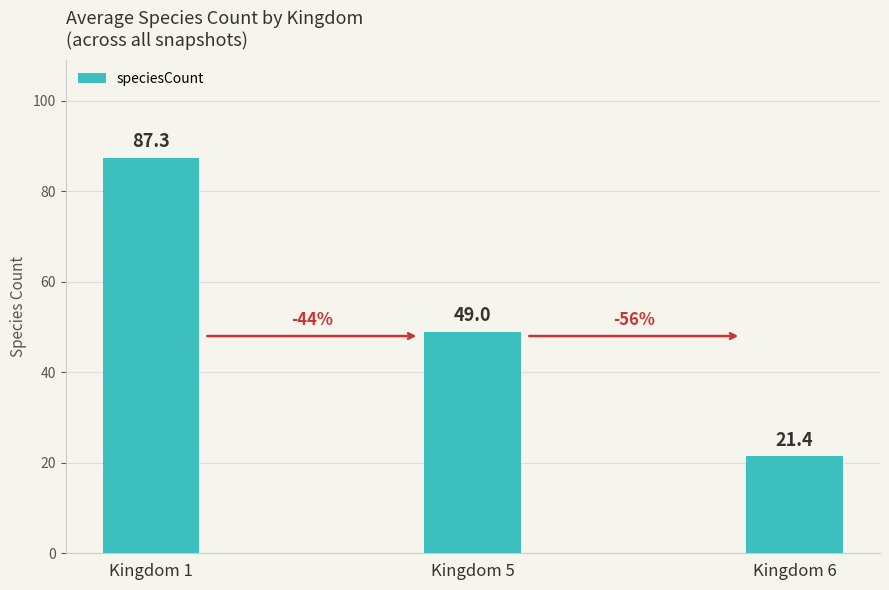

How many distinct data groups are displayed?

1